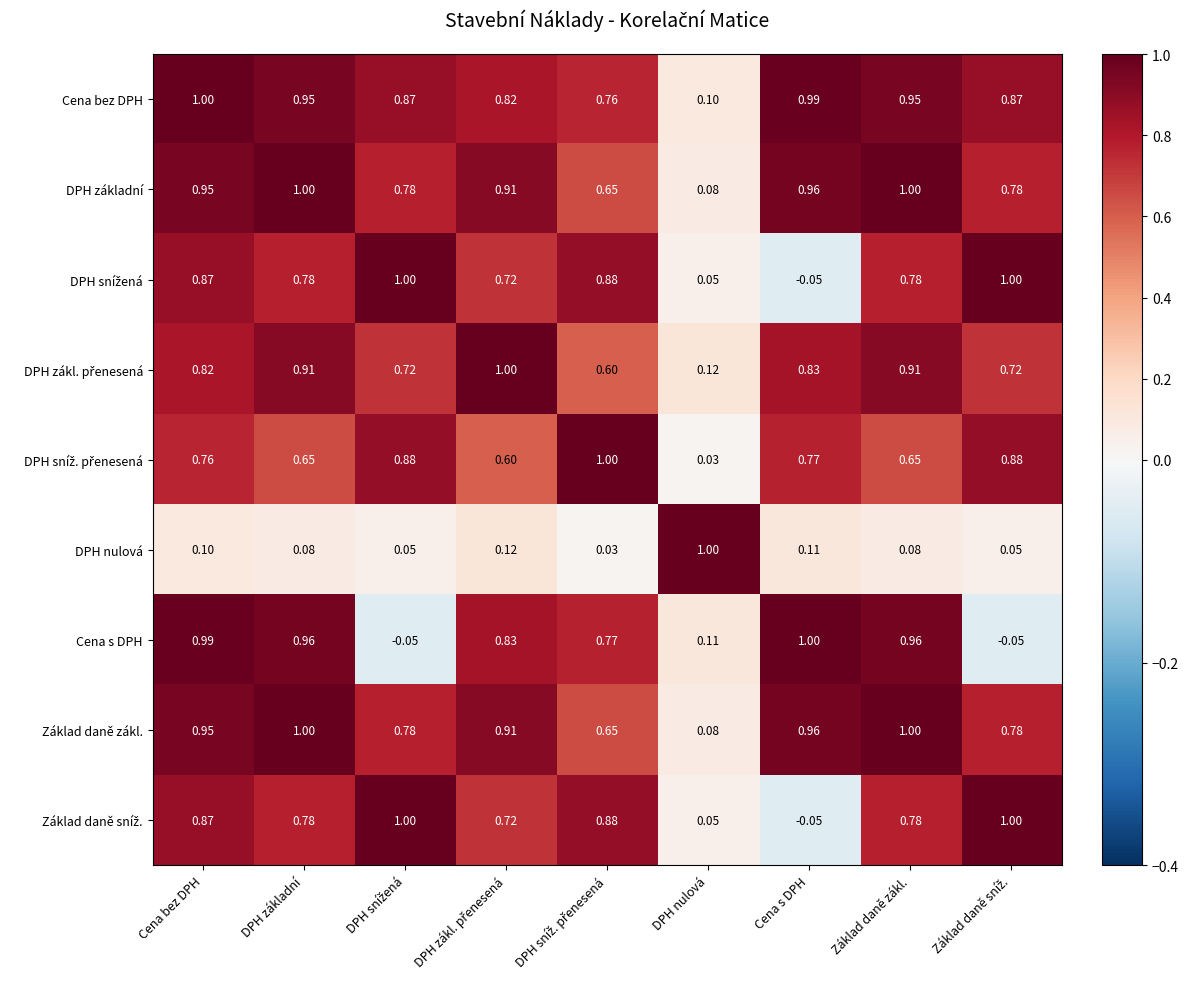

At which category is the sum across all series the highest?

Cena bez DPH